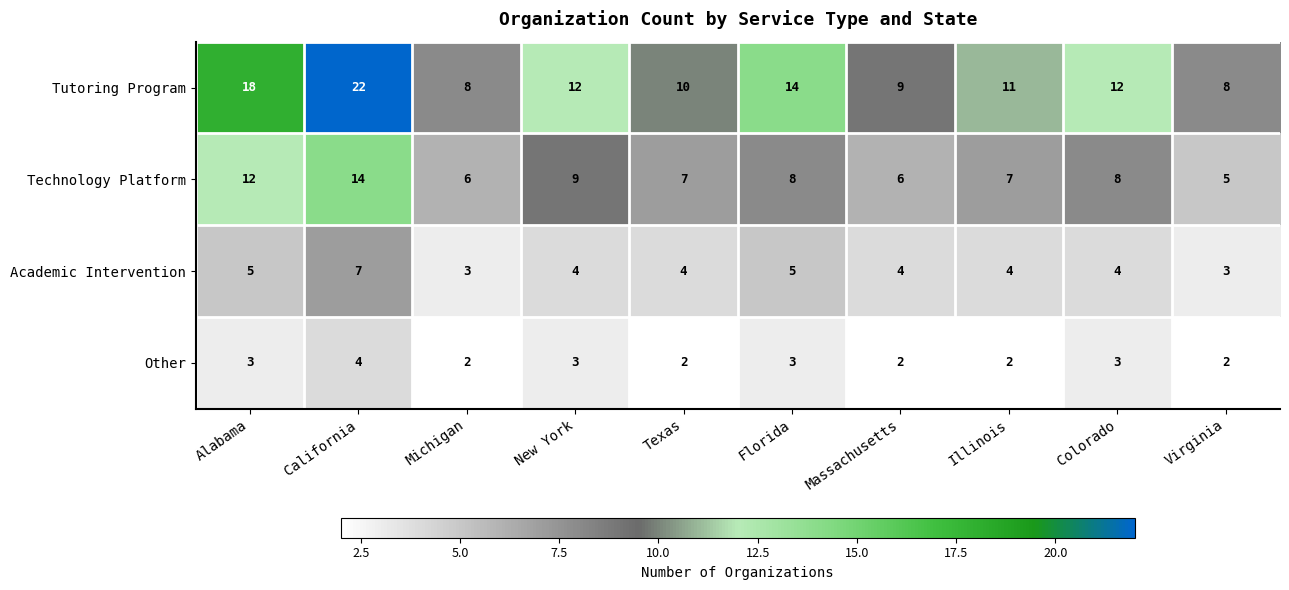

What is the approximate value of Technology Platform at Virginia?

5